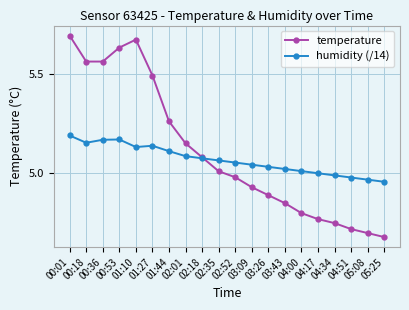

List the series in order of their peak value, highest first.

temperature, humidity (/14)